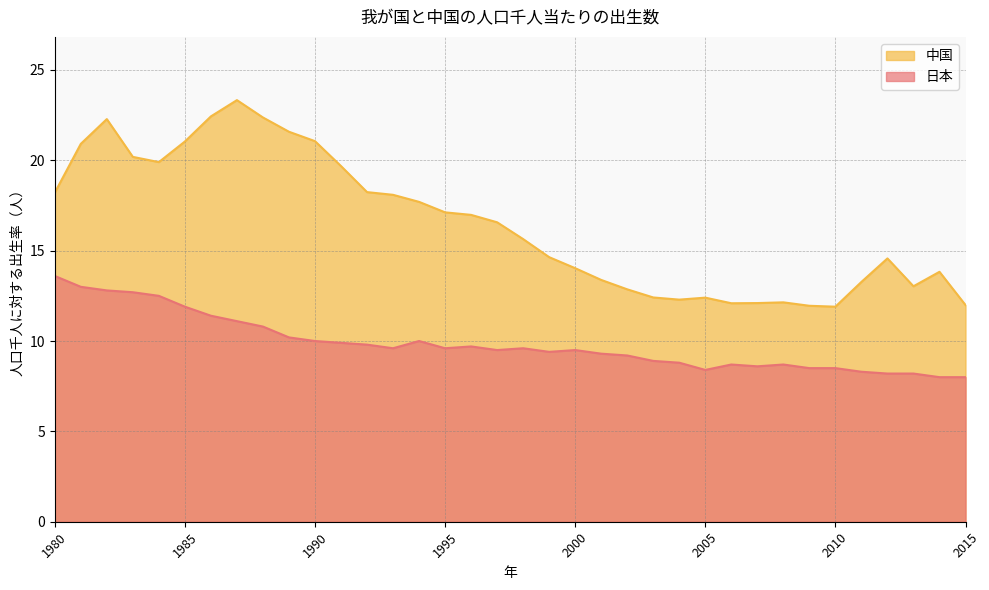

How many interior local valleys does the 日本 series have?

6